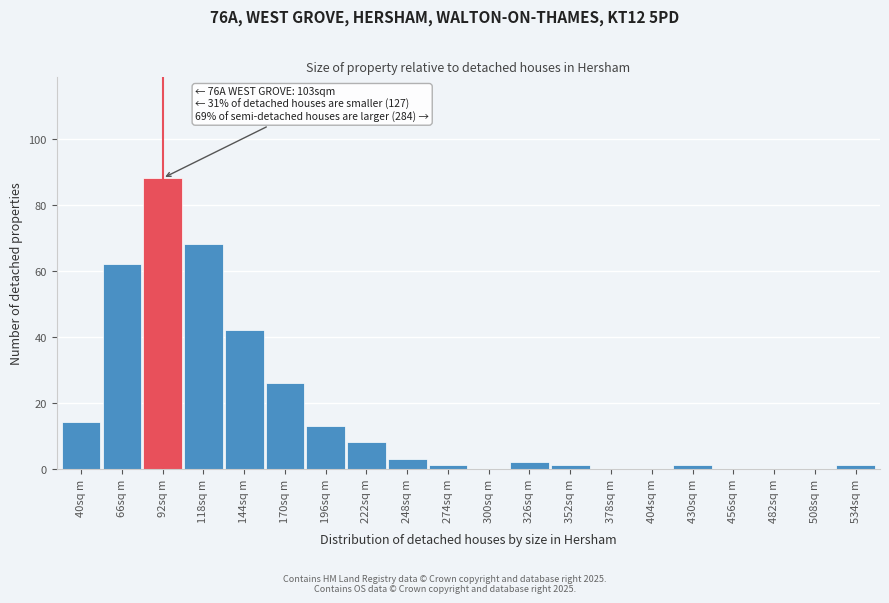

Reading left to right, extract all data points from this chart.

40sq m=14	66sq m=62	92sq m=88	118sq m=68	144sq m=42	170sq m=26	196sq m=13	222sq m=8	248sq m=3	274sq m=1	300sq m=0	326sq m=2	352sq m=1	378sq m=0	404sq m=0	430sq m=1	456sq m=0	482sq m=0	508sq m=0	534sq m=1